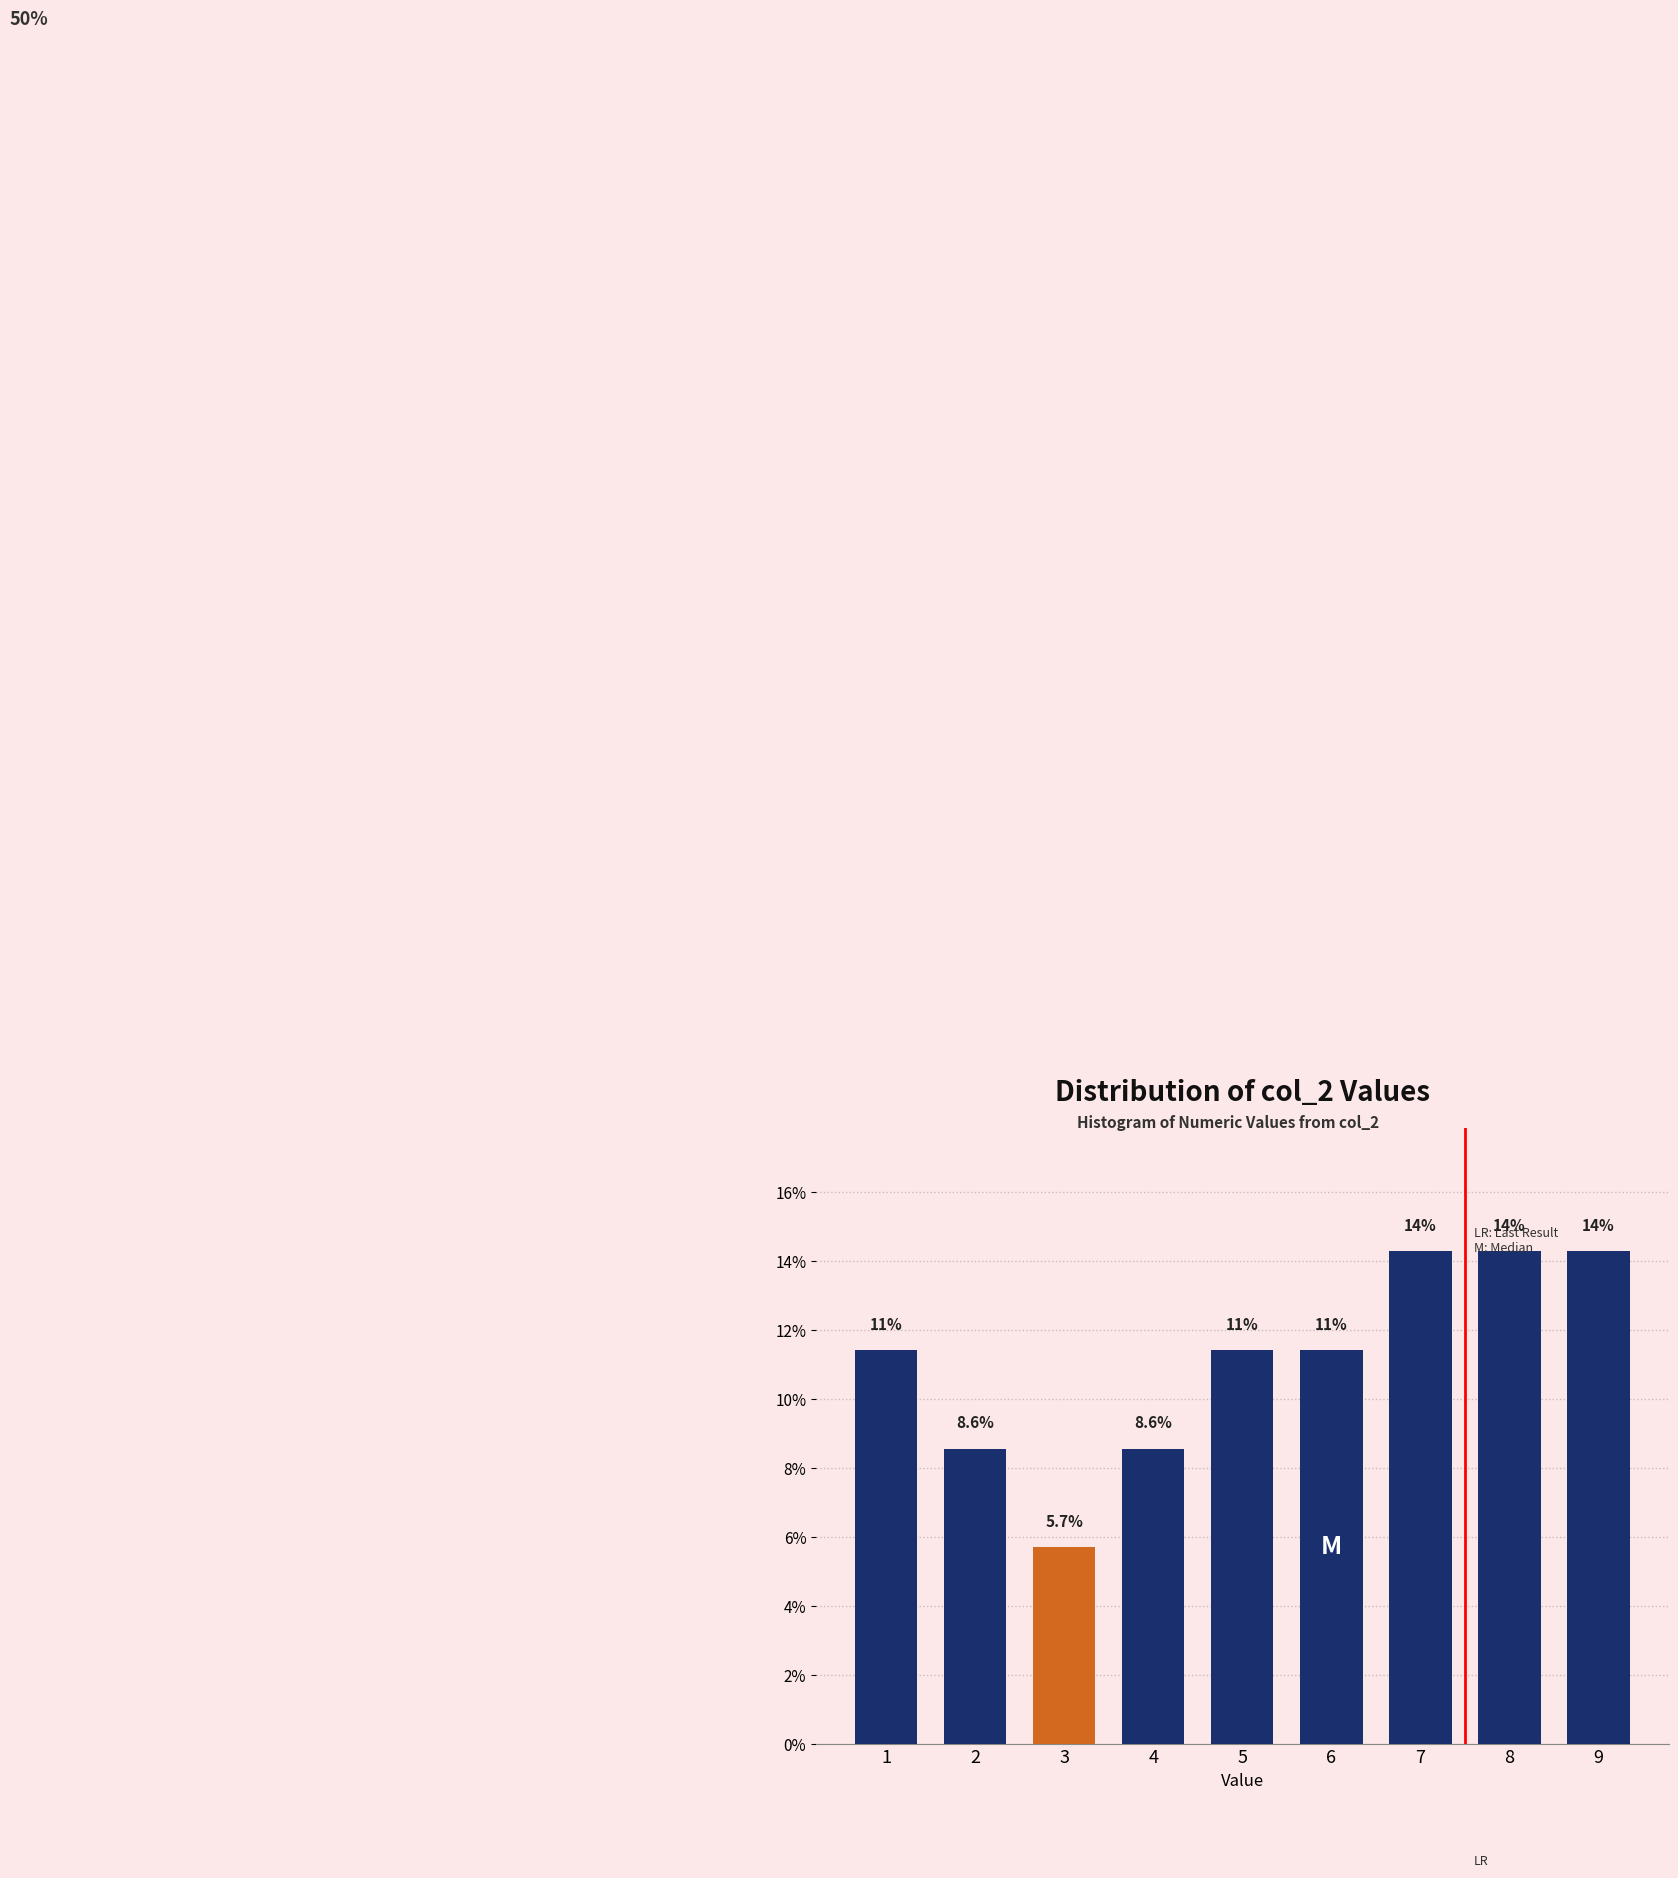

Are the bars horizontal?

No